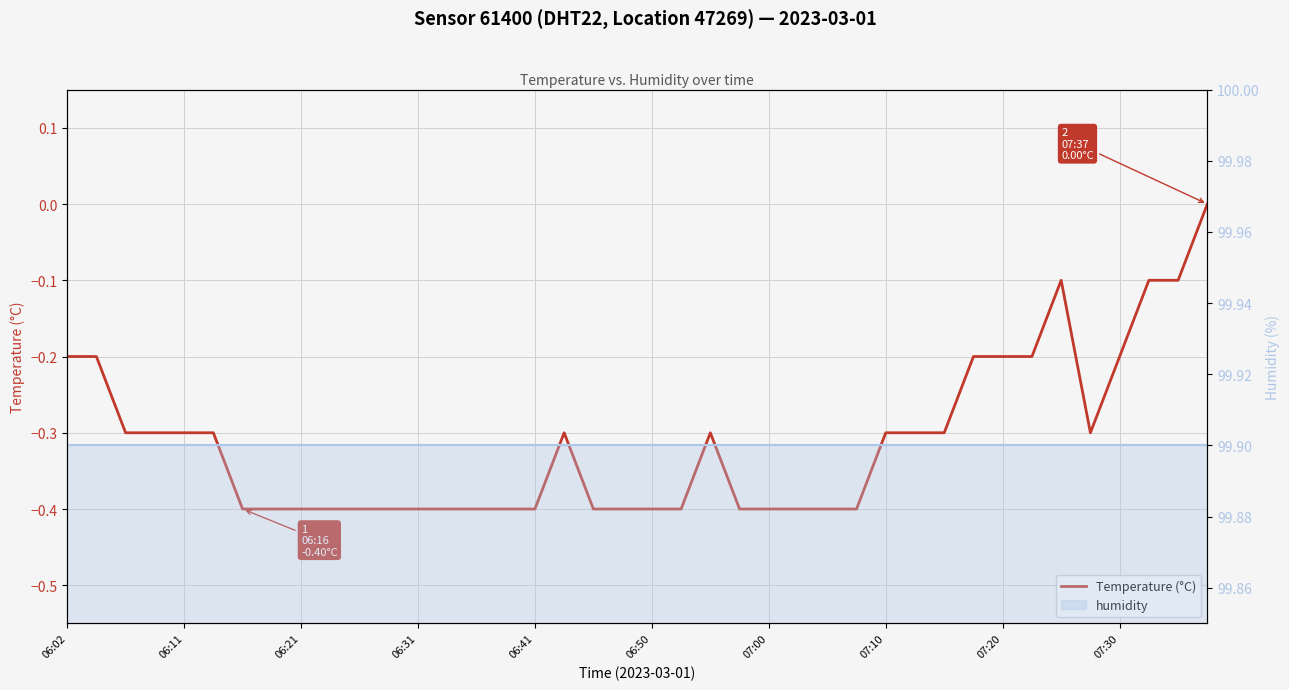

How many categories are shown in the chart?

40